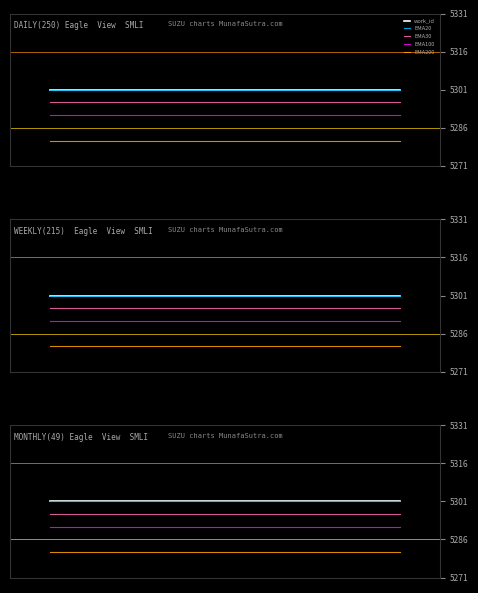

How many lines are shown in the chart?

5